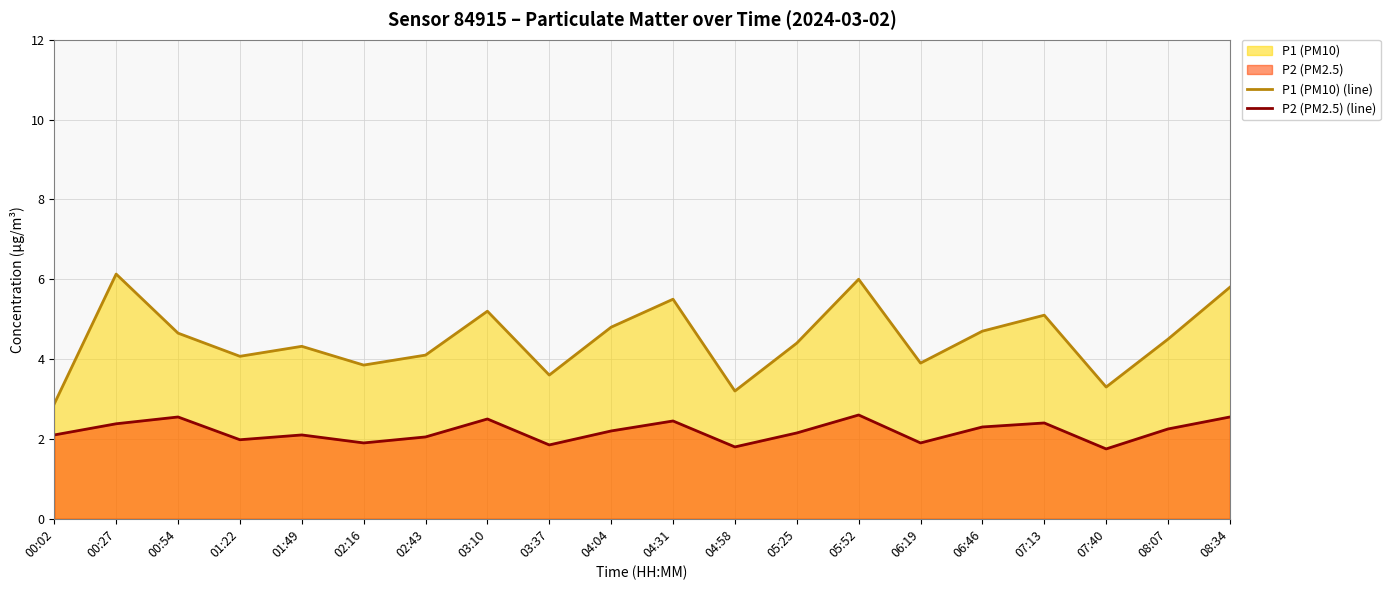

What position from the right is 05:52?

7